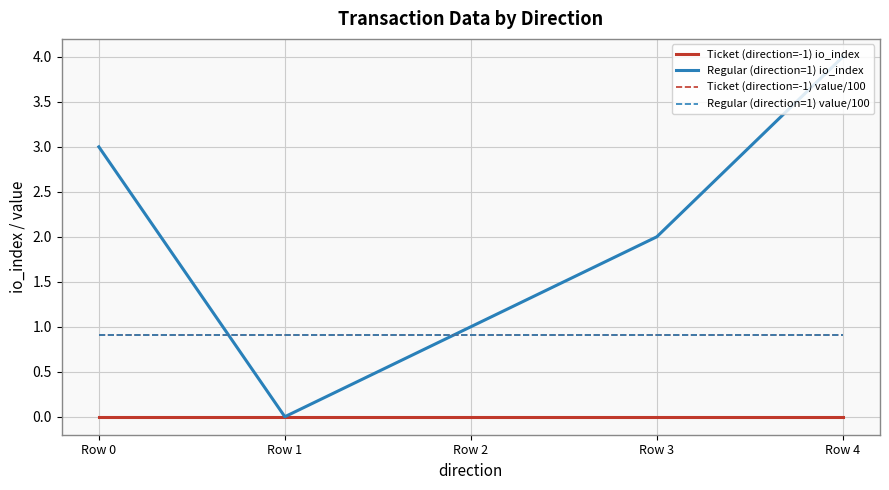

True or false: Ticket (direction=-1) value/100 and Ticket (direction=-1) io_index intersect in this chart.

False